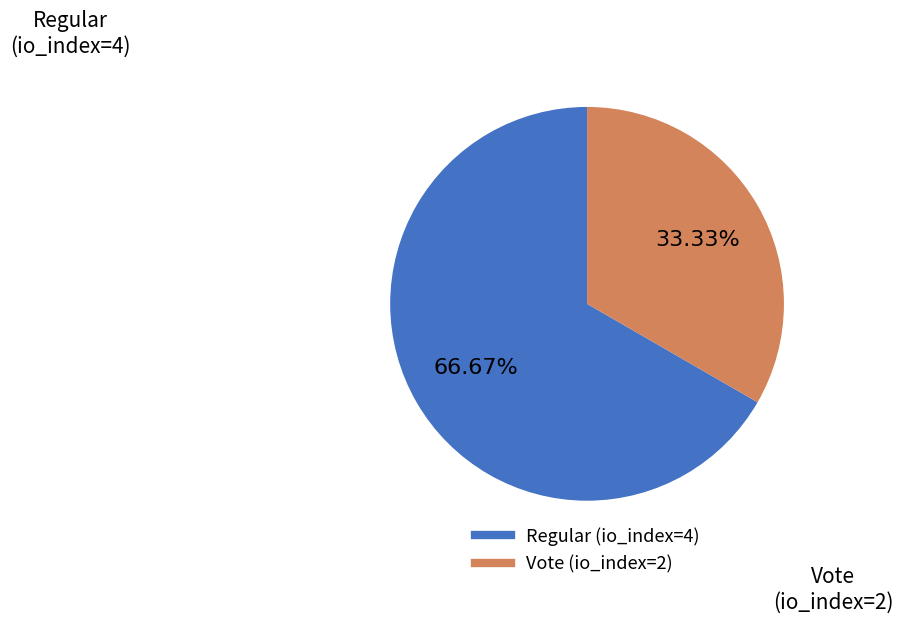

Approximately how many times larger is the value at Vote (io_index=2) compared to Regular (io_index=4)?

0.5